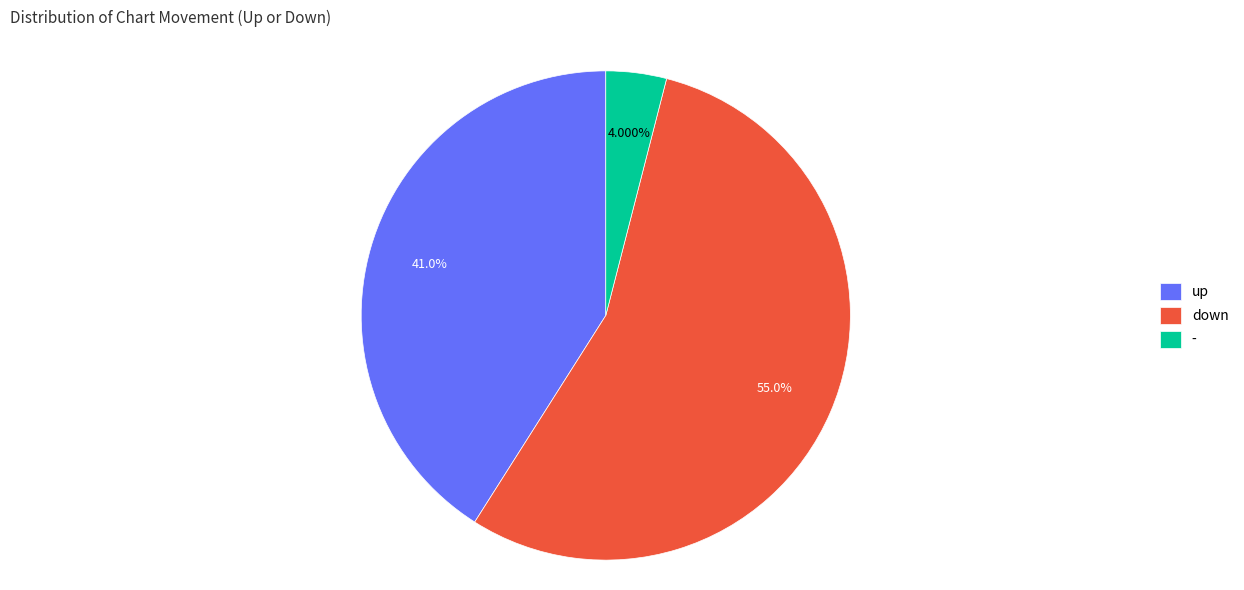

To the nearest percent, what is the difference between the largest and smallest slice percentages?

51%